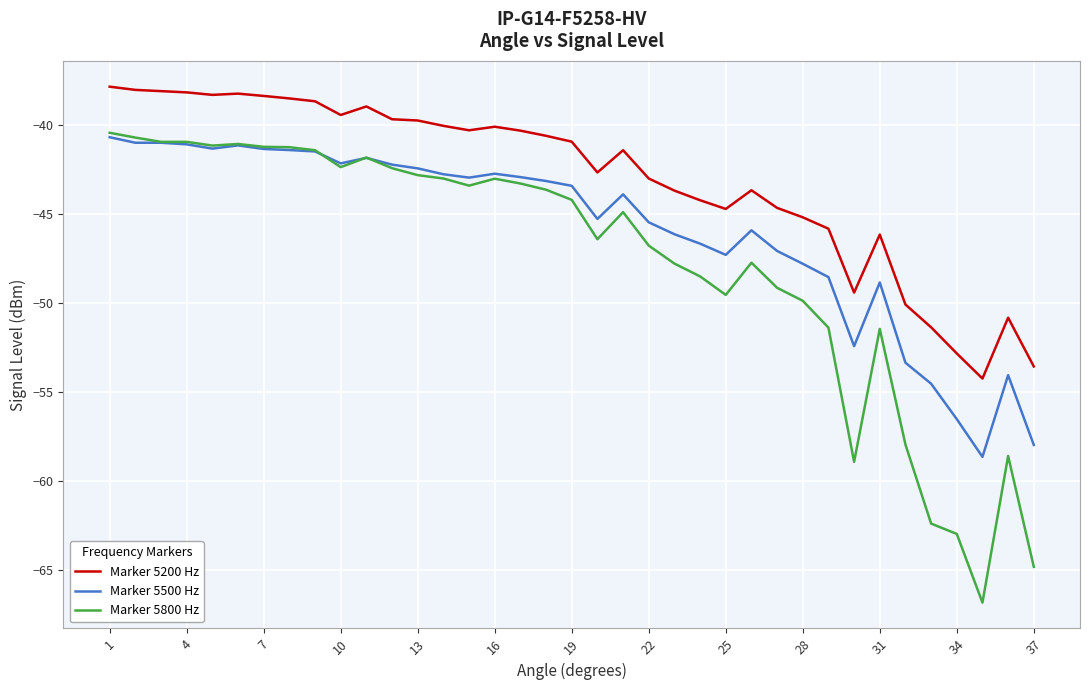

What is the greatest value displayed?

-37.8